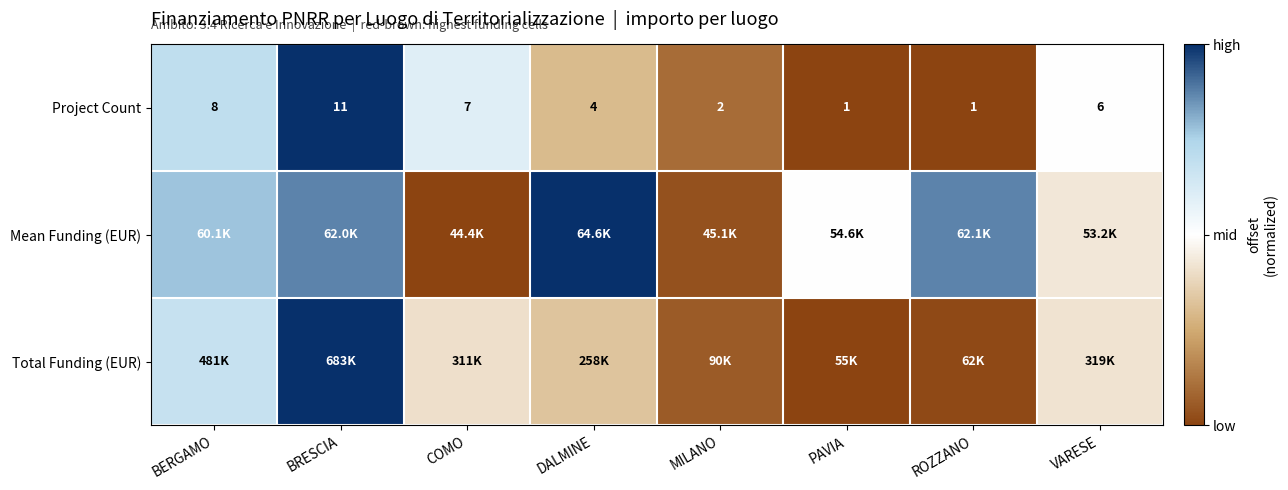

Is it true that Project Count equals 0.5 at DALMINE?

False